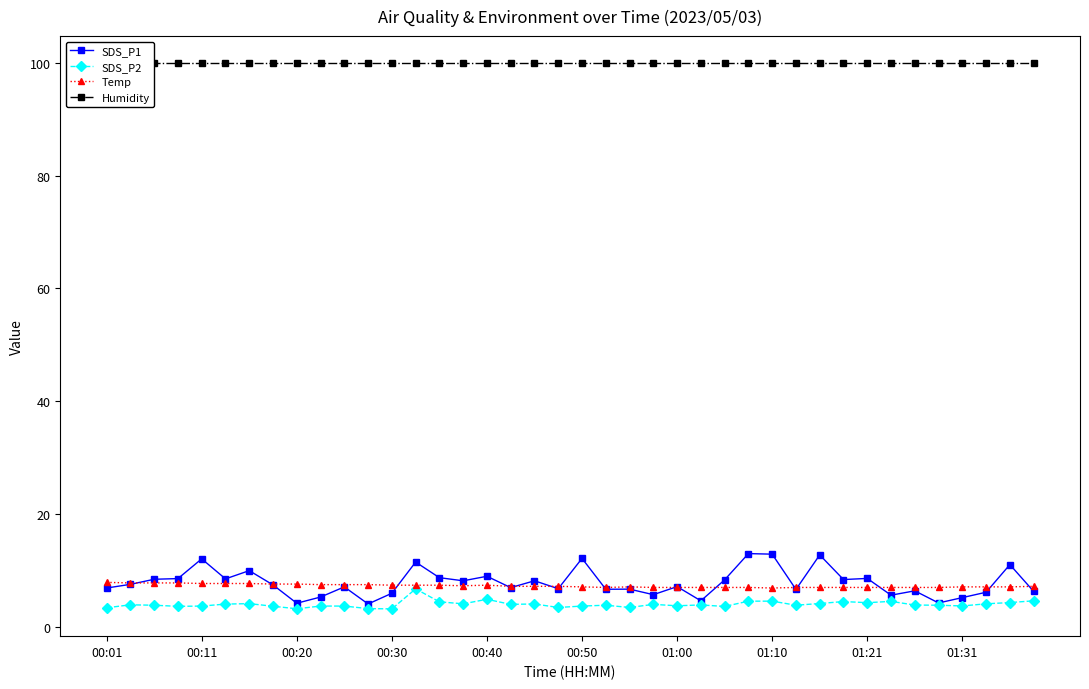

True or false: Temp and SDS_P2 intersect in this chart.

False